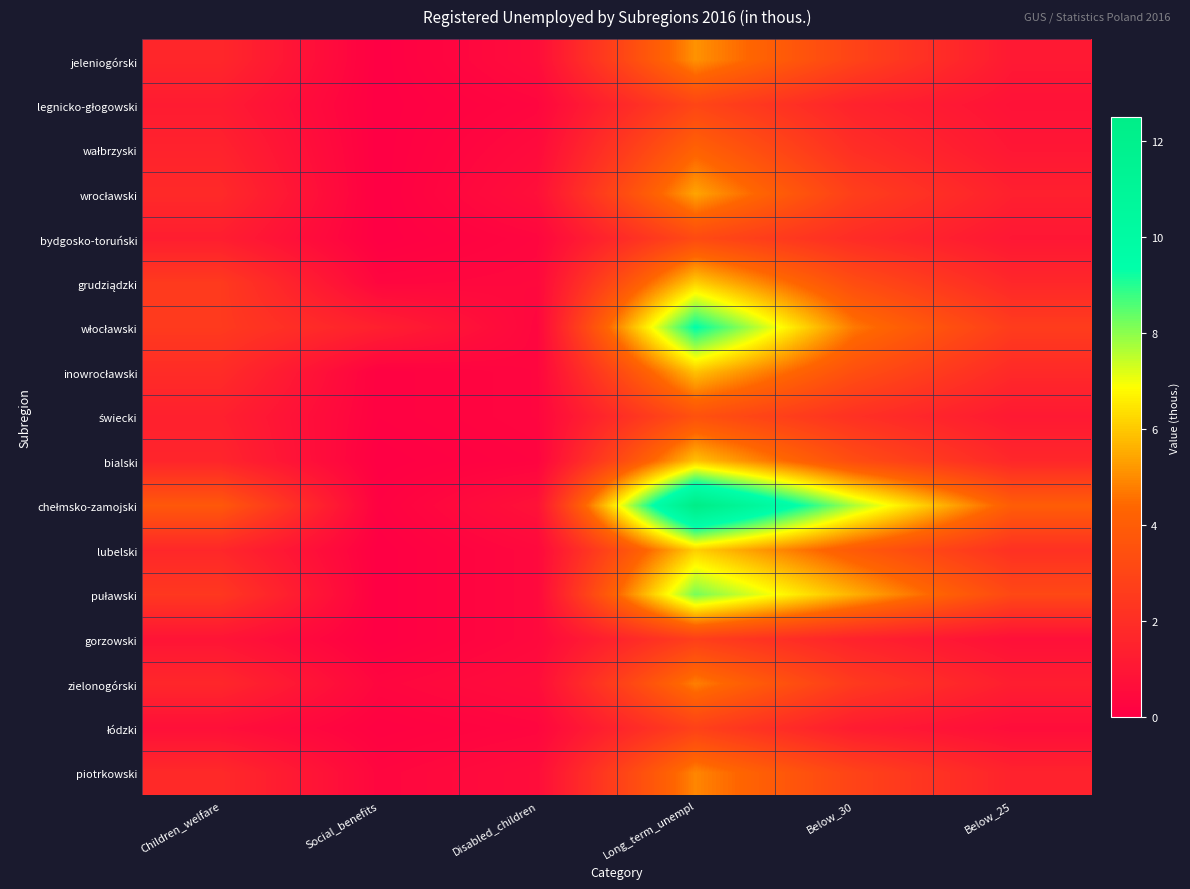

What is the total value across all series at Disabled_children?

7.4